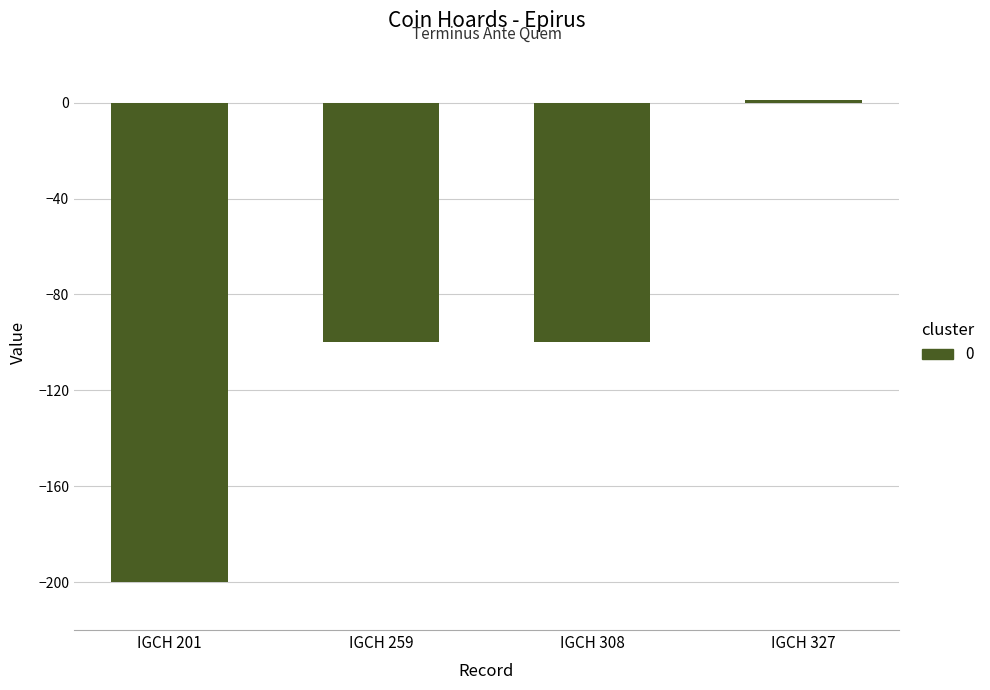

What is the value of the 3rd bar from the left?

-100